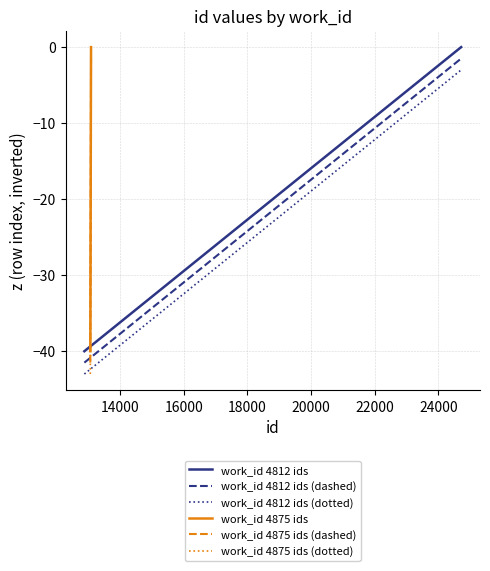

What is the highest value of the work_id 4812 ids (dotted) series?

-3.0